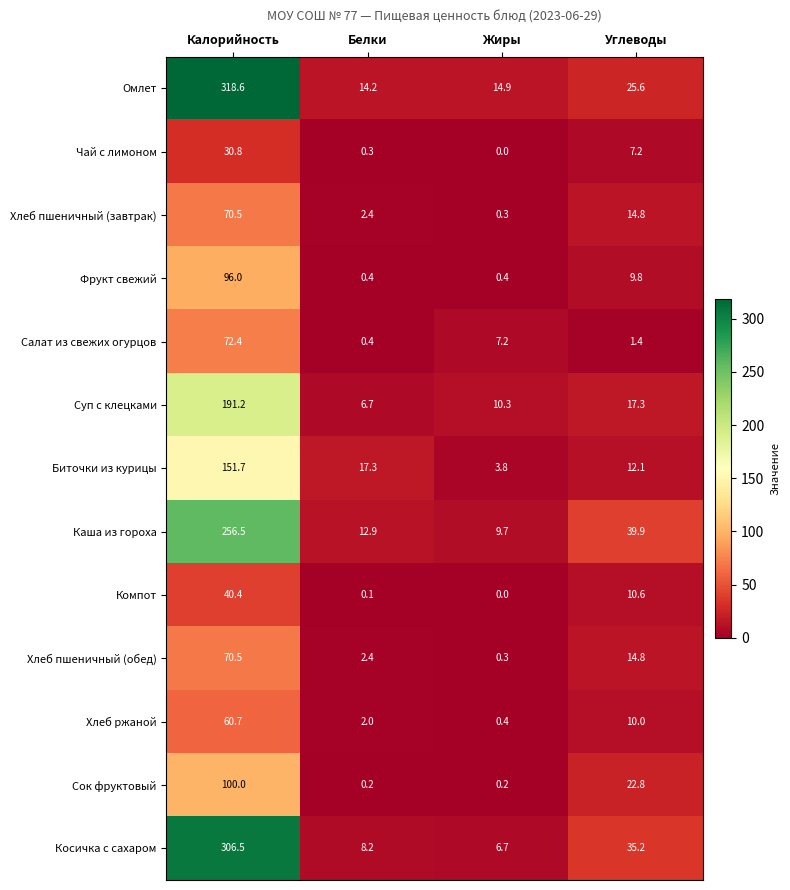

What is the average value of the Суп с клецками series?

56.4